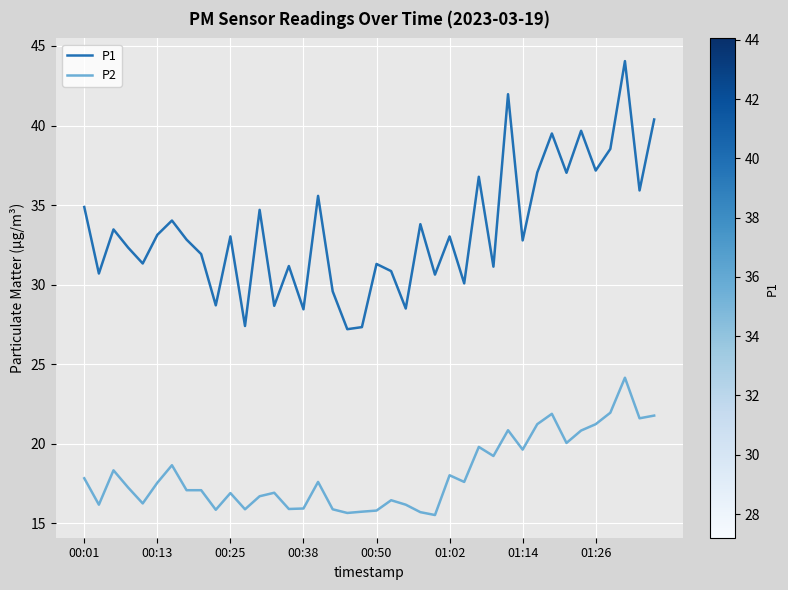

List the series in order of their overall mean, lowest first.

P2, P1